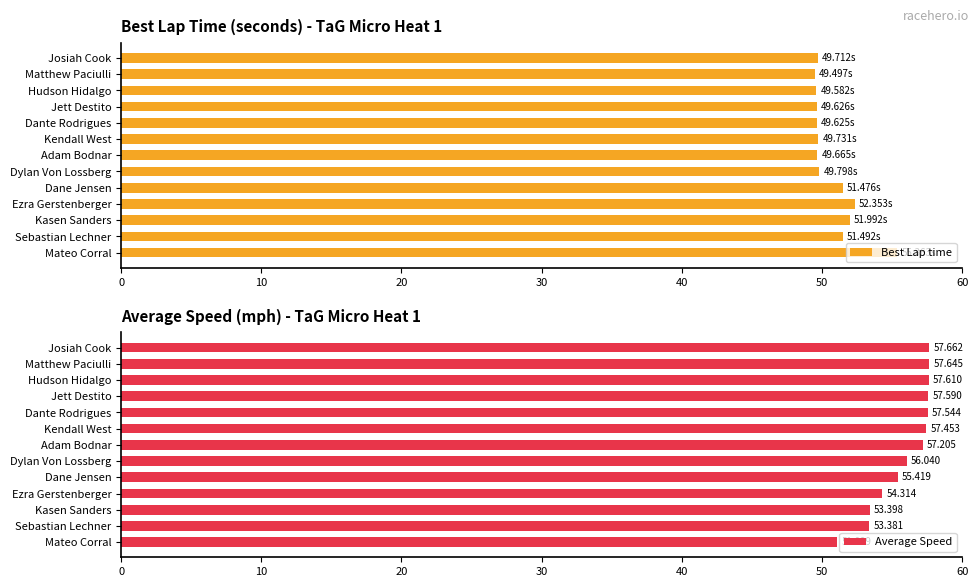

Is it true that Best Lap time equals 49.6 at Jett Destito?

True